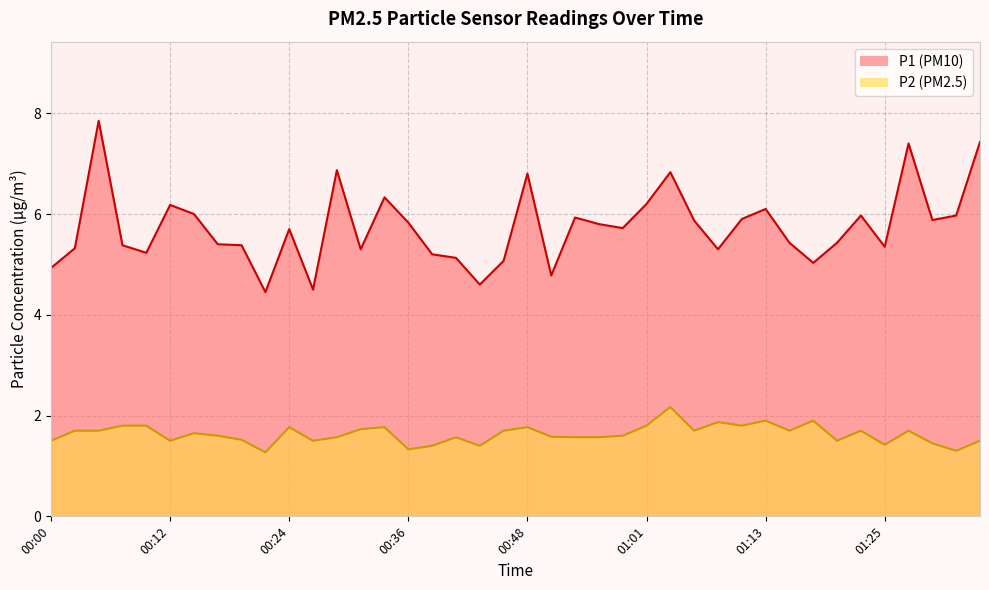

What is the label of the 1st point from the right?

01:35